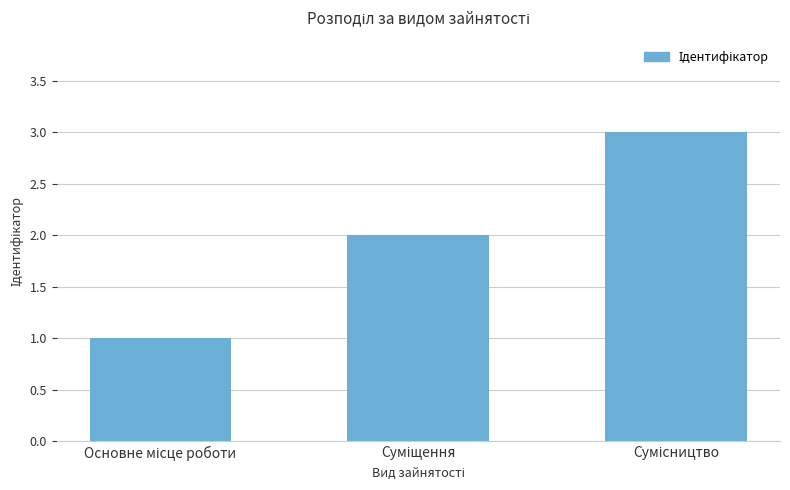

What is the sum of all values?

6